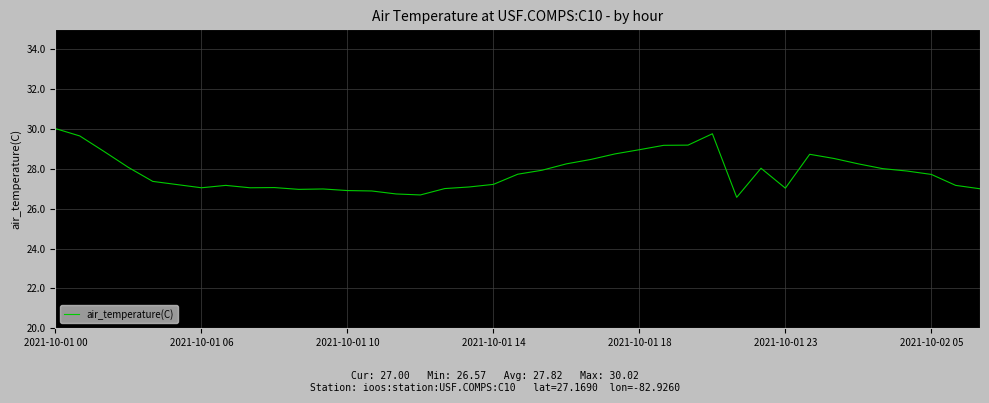

What is the maximum value shown in the chart?

30.0